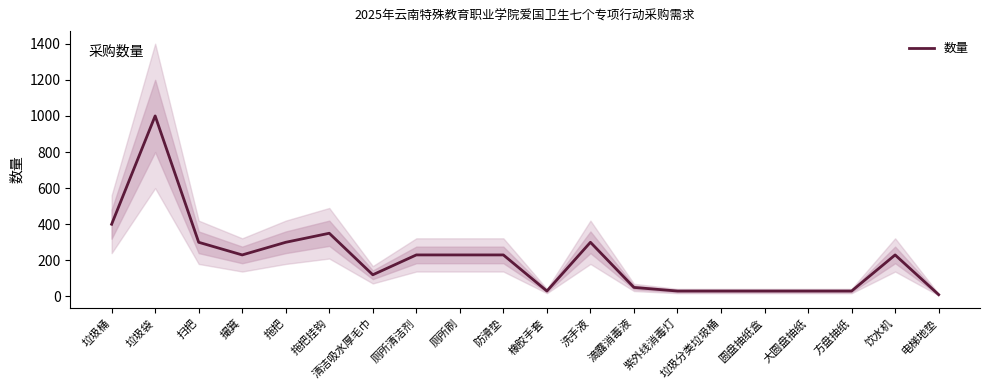

Reading right to left, list all the values displayed in this chart.

电梯地垫=10	饮水机=230	方盘抽纸=30	大圆盘抽纸=30	圆盘抽纸盒=30	垃圾分类垃圾桶=30	紫外线消毒灯=30	滴露消毒液=50	洗手液=300	橡胶手套=30	防滑垫=230	厕所刷=230	厕所清洁剂=230	清洁吸水厚毛巾=120	拖把挂钩=350	拖把=300	撮箕=230	扫把=300	垃圾袋=1000	垃圾桶=400